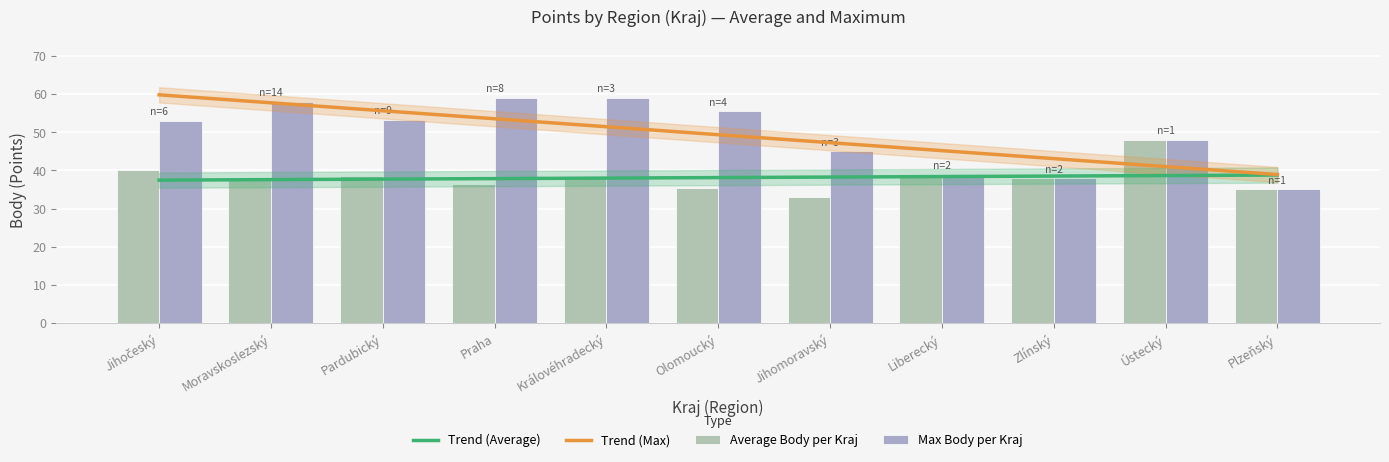

Rank the series at Moravskoslezský from lowest to highest value.

Average Body per Kraj, Trend (Average), Trend (Max), Max Body per Kraj